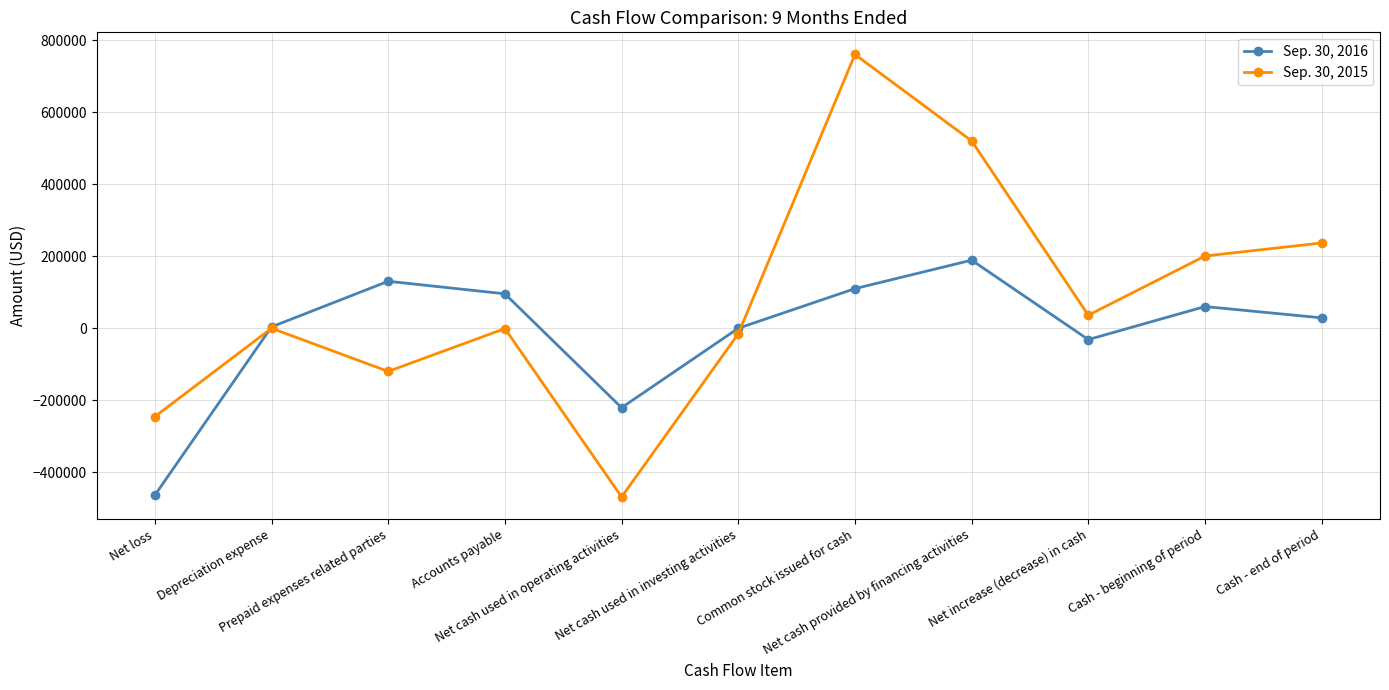

List the series in order of their overall mean, lowest first.

Sep. 30, 2016, Sep. 30, 2015